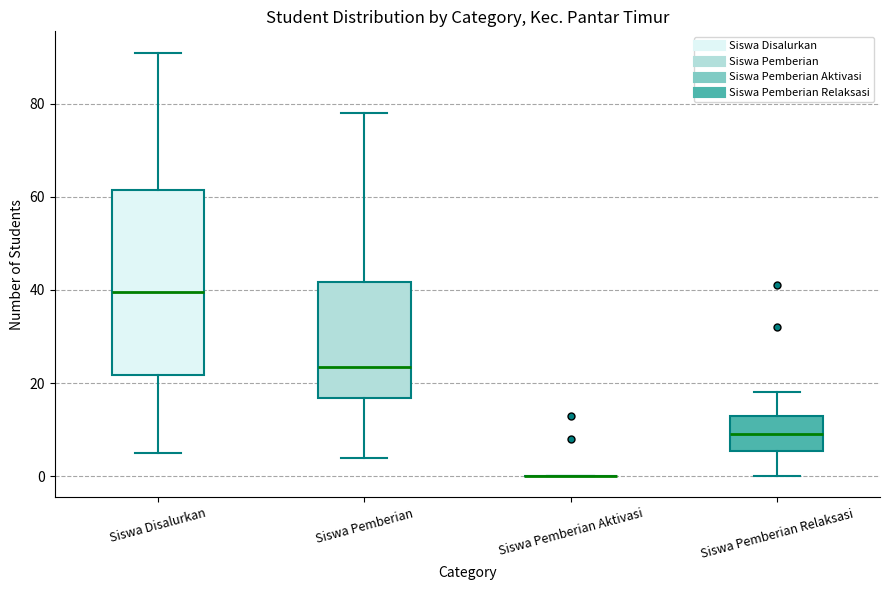

Reading left to right, read every box against the y-axis: the position of its median line, the range the box covers, and the ends of its whiskers. The values are not printed on the chart, so give them approximately, as read against the axis.

Siswa Disalurkan: median 40, box 22 to 62, whiskers 6 to 92
Siswa Pemberian: median 24, box 16 to 42, whiskers 4 to 78
Siswa Pemberian Aktivasi: box collapsed to a line at 0, whiskers 0 to 0
Siswa Pemberian Relaksasi: median 10, box 6 to 14, whiskers 0 to 18